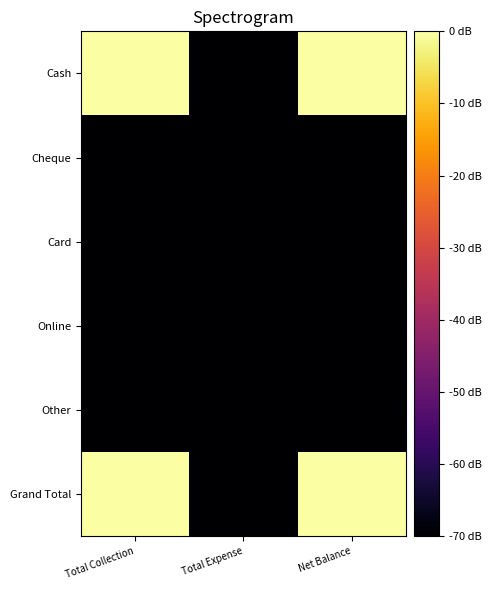

Reading right to left, list all the values displayed in this chart.

Cash: Net Balance=0.0	Total Expense=-69.9	Total Collection=0.0
Cheque: Net Balance=-69.9	Total Expense=-69.9	Total Collection=-69.9
Card: Net Balance=-69.9	Total Expense=-69.9	Total Collection=-69.9
Online: Net Balance=-69.9	Total Expense=-69.9	Total Collection=-69.9
Other: Net Balance=-69.9	Total Expense=-69.9	Total Collection=-69.9
Grand Total: Net Balance=0.0	Total Expense=-69.9	Total Collection=0.0